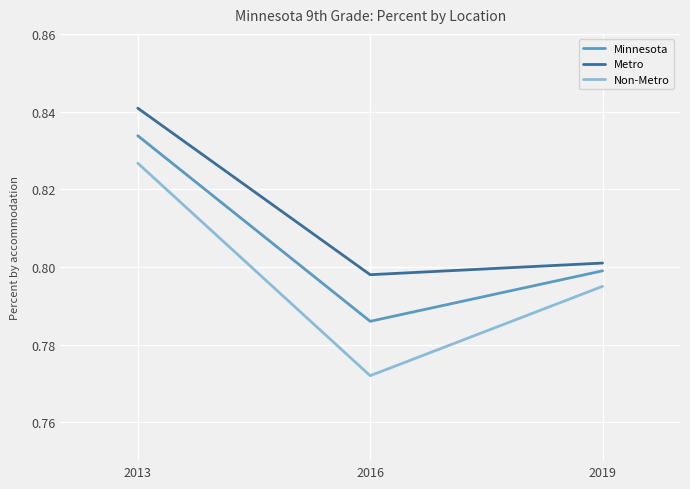

Rank the series by their maximum value, from highest to lowest.

Metro, Minnesota, Non-Metro